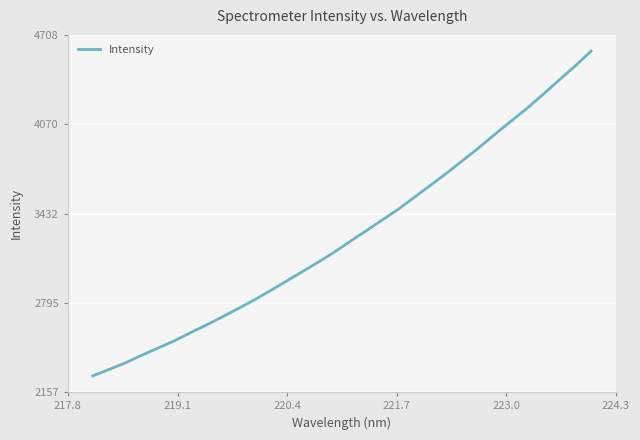

What is the smallest value displayed?

2272.9